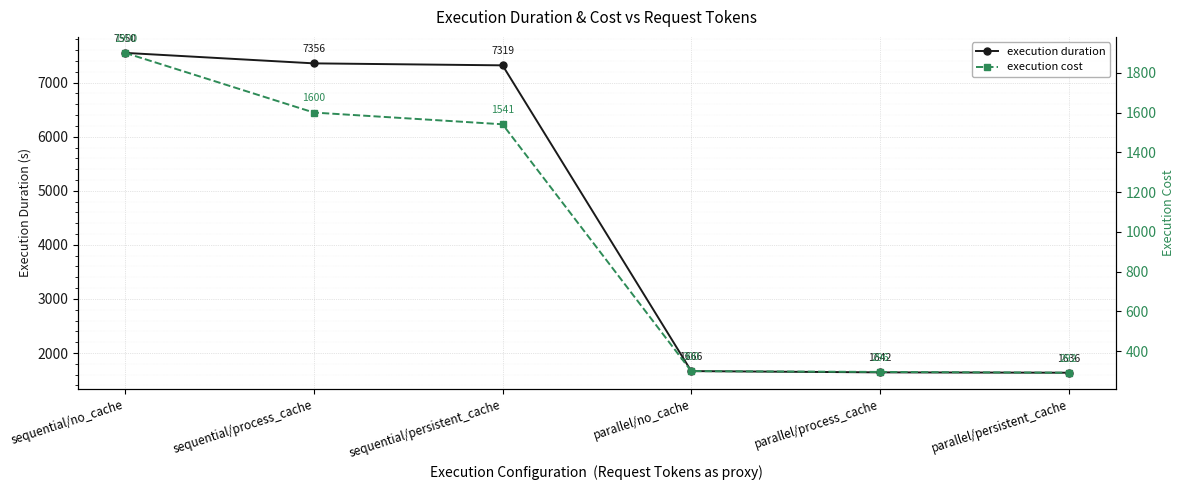

True or false: execution duration has more than 0 interior local peaks.

False